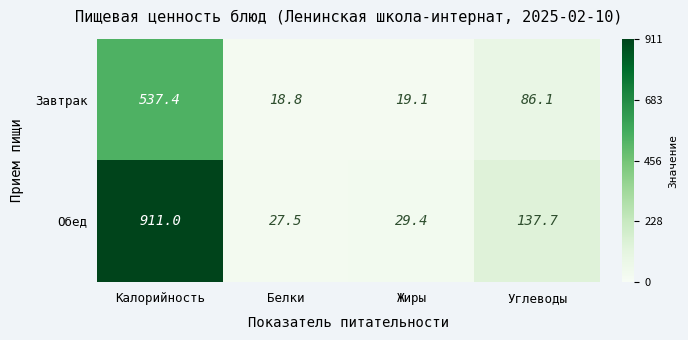

Where does the Завтрак series first go above 86?

Калорийность